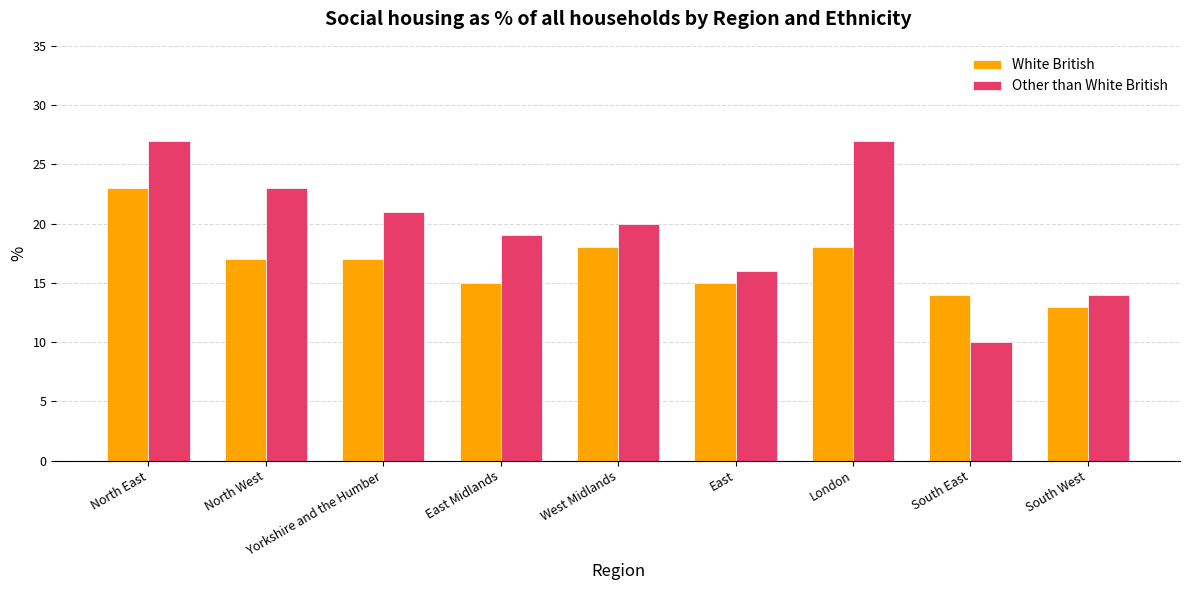

Which series has the largest range (max minus min)?

Other than White British